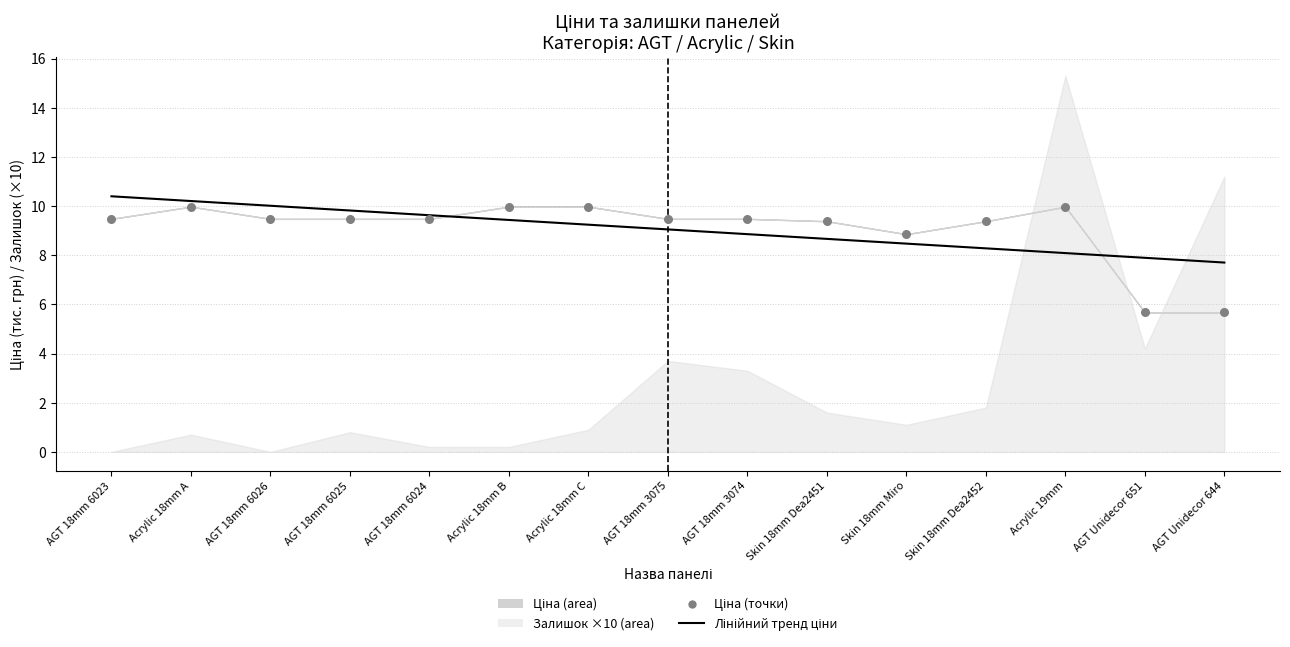

At which category is the sum across all series the highest?

Acrylic 18mm A